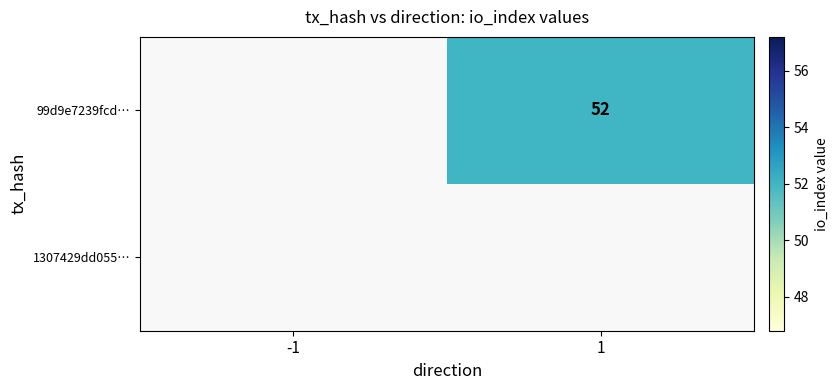

True or false: 99d9e7239fcd… has a value of 13 at 1.

False